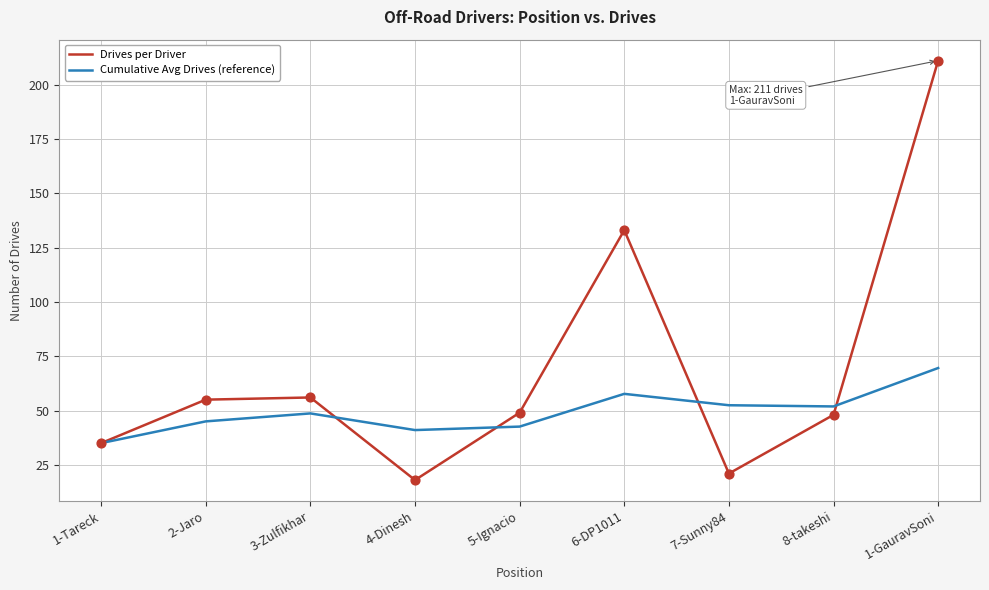

What is the difference between the highest and lowest values at 4-Dinesh?

23.0